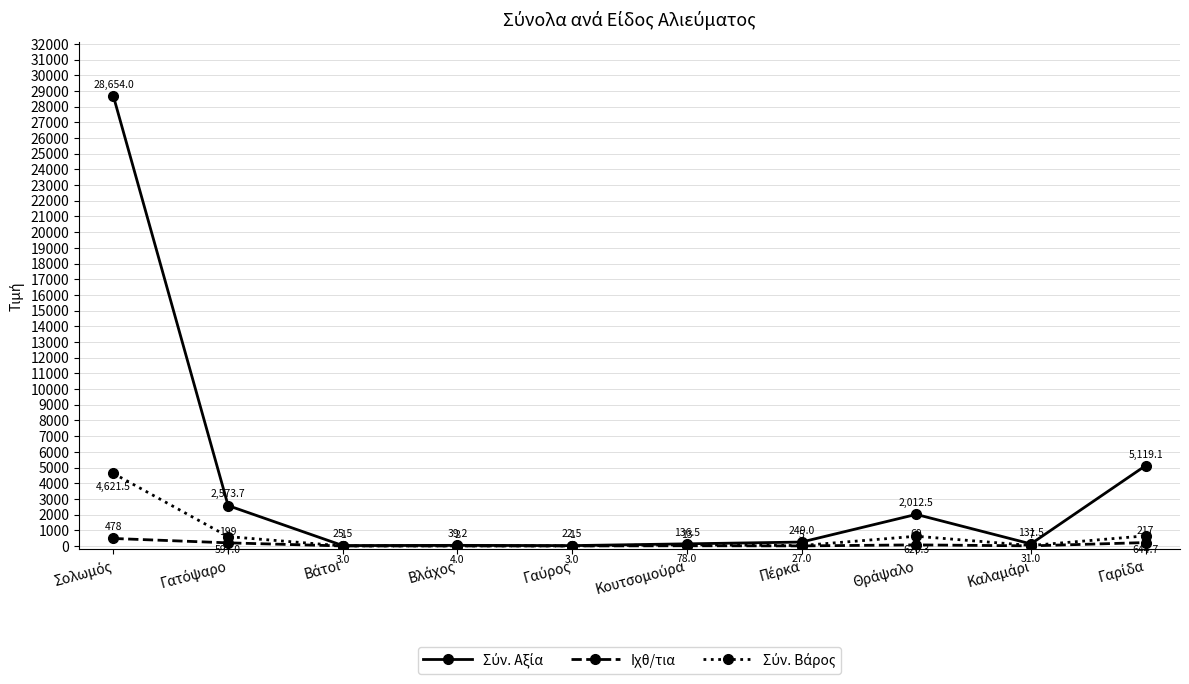

How many interior local valleys does the Ιχθ/τια series have?

4